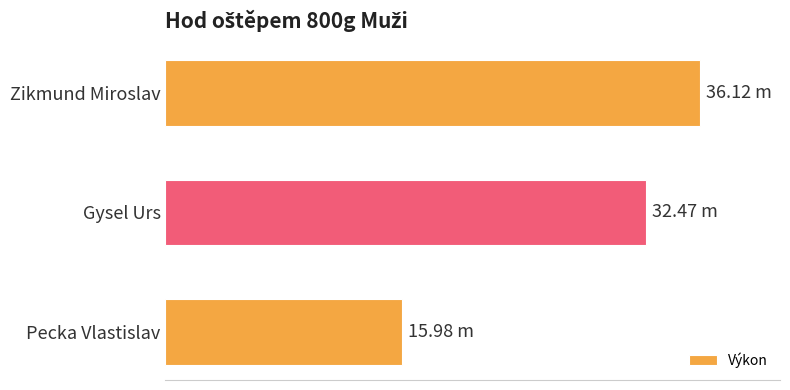

Does the chart contain any negative values?

No